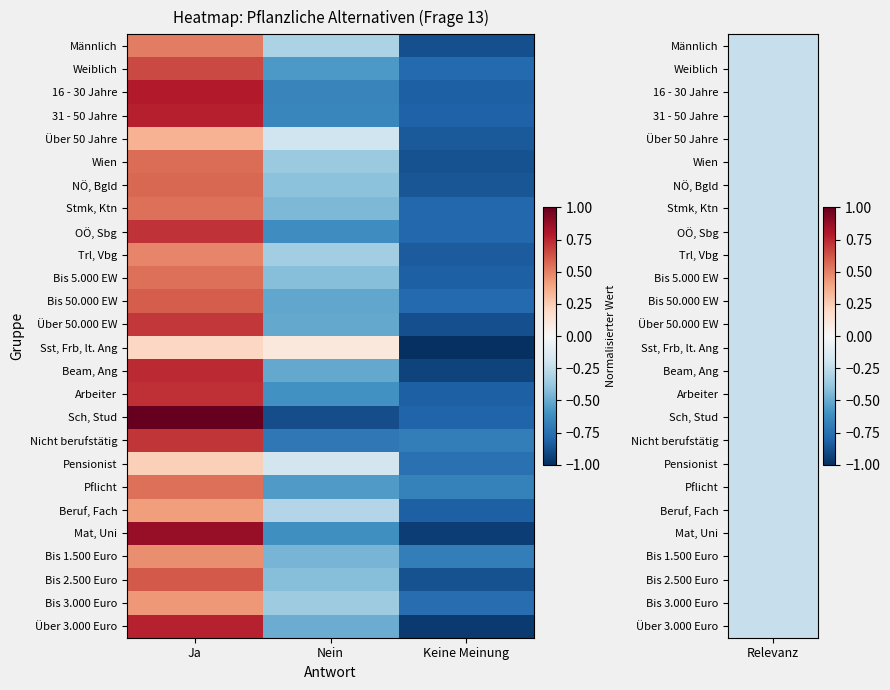

Reading right to left, transcribe all the data shown in this chart.

Männlich: Keine Meinung=-0.9	Nein=-0.3	Ja=0.5
Weiblich: Keine Meinung=-0.8	Nein=-0.6	Ja=0.7
16 - 30 Jahre: Keine Meinung=-0.8	Nein=-0.7	Ja=0.8
31 - 50 Jahre: Keine Meinung=-0.8	Nein=-0.7	Ja=0.8
Über 50 Jahre: Keine Meinung=-0.8	Nein=-0.2	Ja=0.3
Wien: Keine Meinung=-0.9	Nein=-0.4	Ja=0.6
NÖ, Bgld: Keine Meinung=-0.9	Nein=-0.4	Ja=0.6
Stmk, Ktn: Keine Meinung=-0.8	Nein=-0.5	Ja=0.6
OÖ, Sbg: Keine Meinung=-0.8	Nein=-0.6	Ja=0.7
Trl, Vbg: Keine Meinung=-0.8	Nein=-0.3	Ja=0.5
Bis 5.000 EW: Keine Meinung=-0.8	Nein=-0.4	Ja=0.6
Bis 50.000 EW: Keine Meinung=-0.8	Nein=-0.5	Ja=0.6
Über 50.000 EW: Keine Meinung=-0.9	Nein=-0.5	Ja=0.7
Sst, Frb, lt. Ang: Keine Meinung=-1.0	Nein=0.1	Ja=0.2
Beam, Ang: Keine Meinung=-0.9	Nein=-0.5	Ja=0.7
Arbeiter: Keine Meinung=-0.8	Nein=-0.6	Ja=0.7
Sch, Stud: Keine Meinung=-0.8	Nein=-0.9	Ja=1.0
Nicht berufstätig: Keine Meinung=-0.7	Nein=-0.7	Ja=0.7
Pensionist: Keine Meinung=-0.7	Nein=-0.2	Ja=0.2
Pflicht: Keine Meinung=-0.7	Nein=-0.6	Ja=0.6
Beruf, Fach: Keine Meinung=-0.8	Nein=-0.3	Ja=0.4
Mat, Uni: Keine Meinung=-0.9	Nein=-0.6	Ja=0.9
Bis 1.500 Euro: Keine Meinung=-0.7	Nein=-0.5	Ja=0.5
Bis 2.500 Euro: Keine Meinung=-0.9	Nein=-0.4	Ja=0.6
Bis 3.000 Euro: Keine Meinung=-0.8	Nein=-0.4	Ja=0.4
Über 3.000 Euro: Keine Meinung=-1.0	Nein=-0.5	Ja=0.8